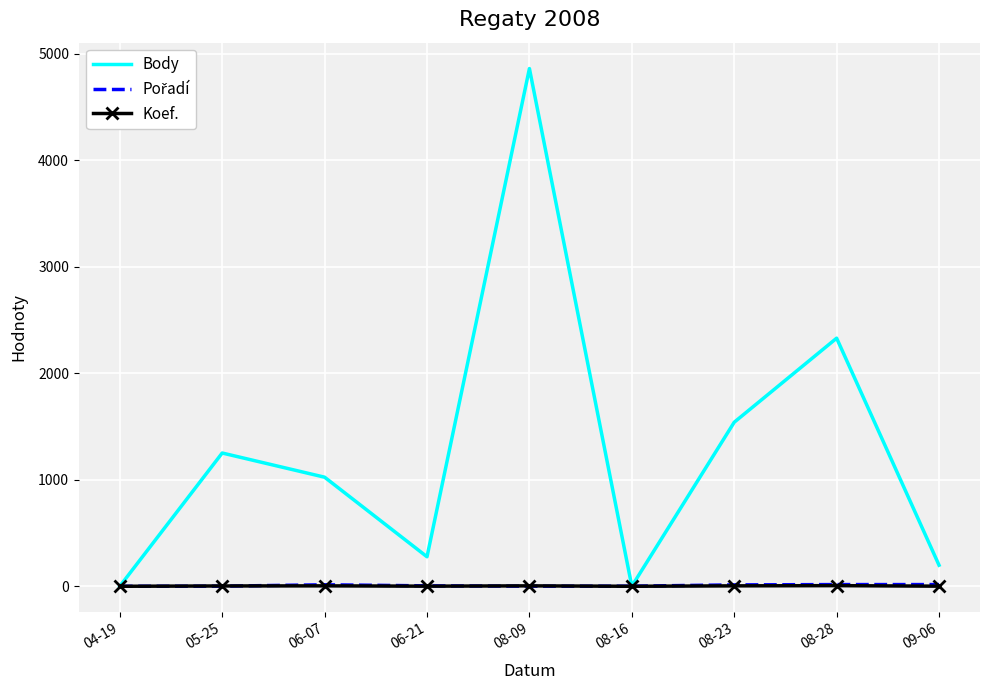

What is the sum of all Body values?

11479